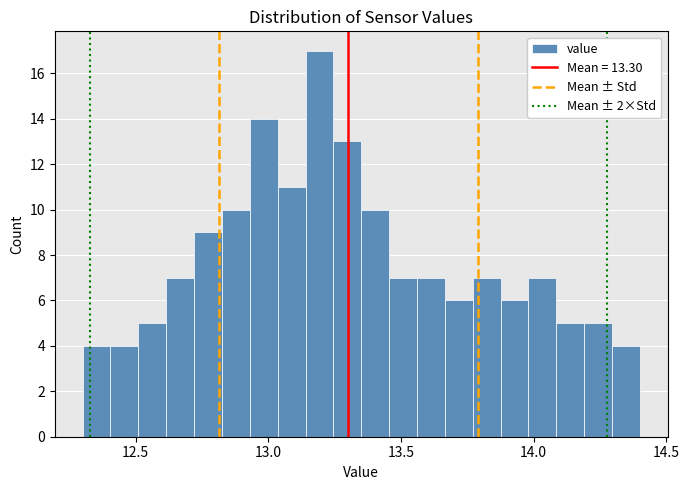

Read against the x-axis, roughly where is the centre of the tallest bar?

13.20